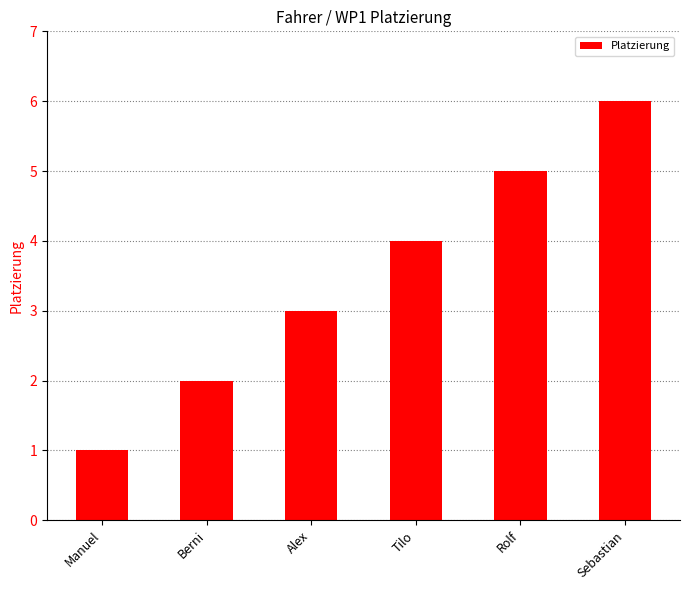

Which label corresponds to the smallest value in the chart?

Manuel